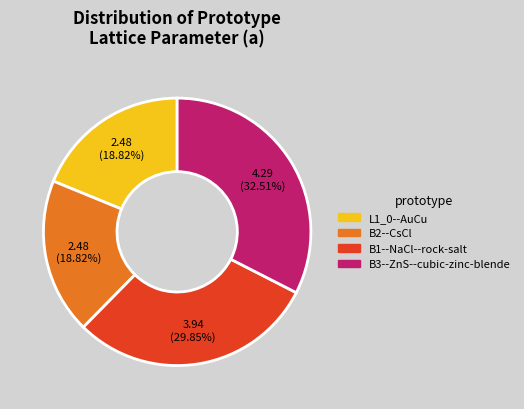

Is there any slice that represents more than half of the pie?

No